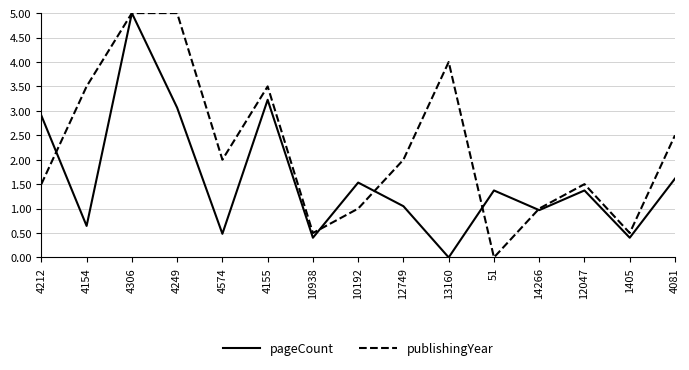

Between 13160 and 1405, which series saw the biggest shift?

publishingYear